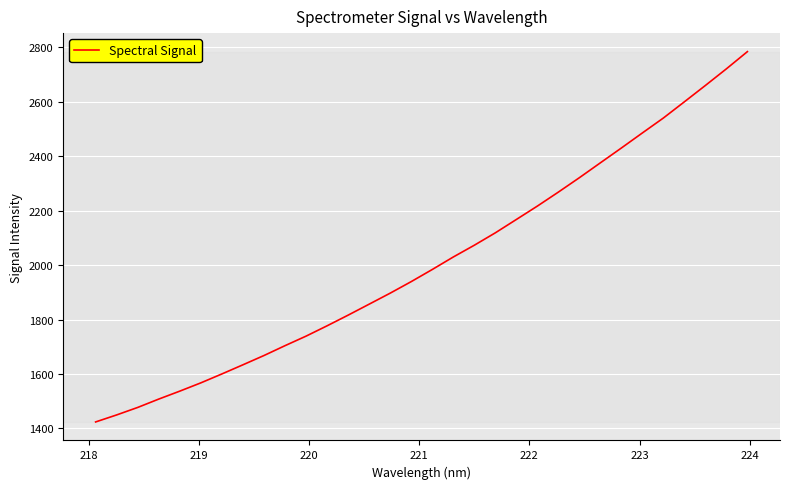

What is the difference between the maximum and minimum values?

1360.6